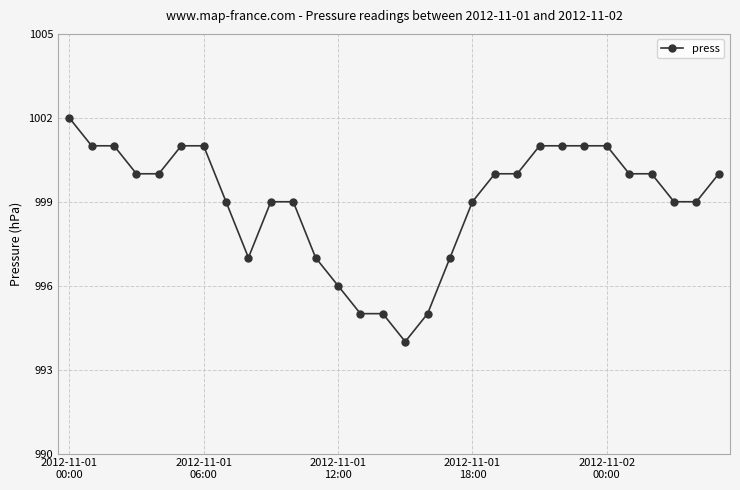

What is the greatest value displayed?

1002